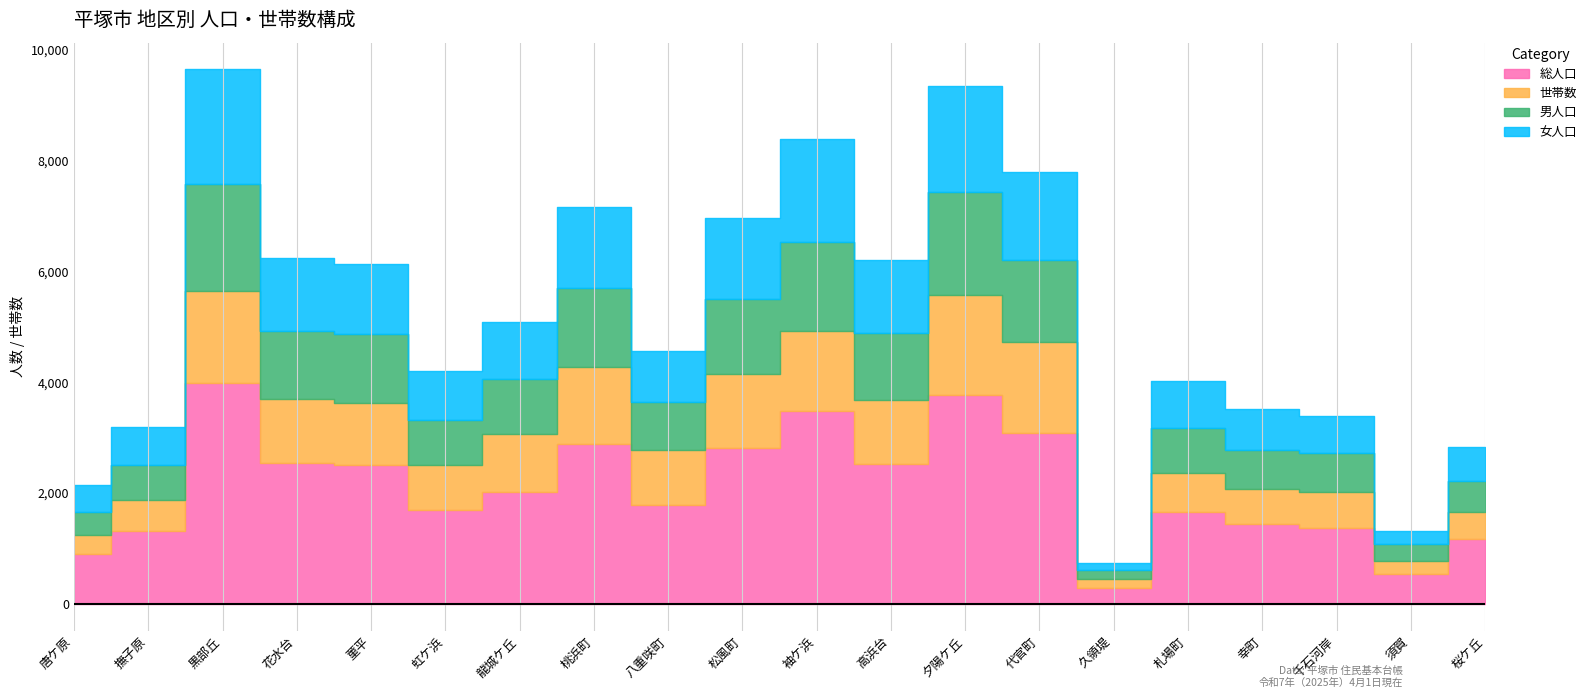

Which has a higher value, 花水台 or 唐ケ原?

花水台